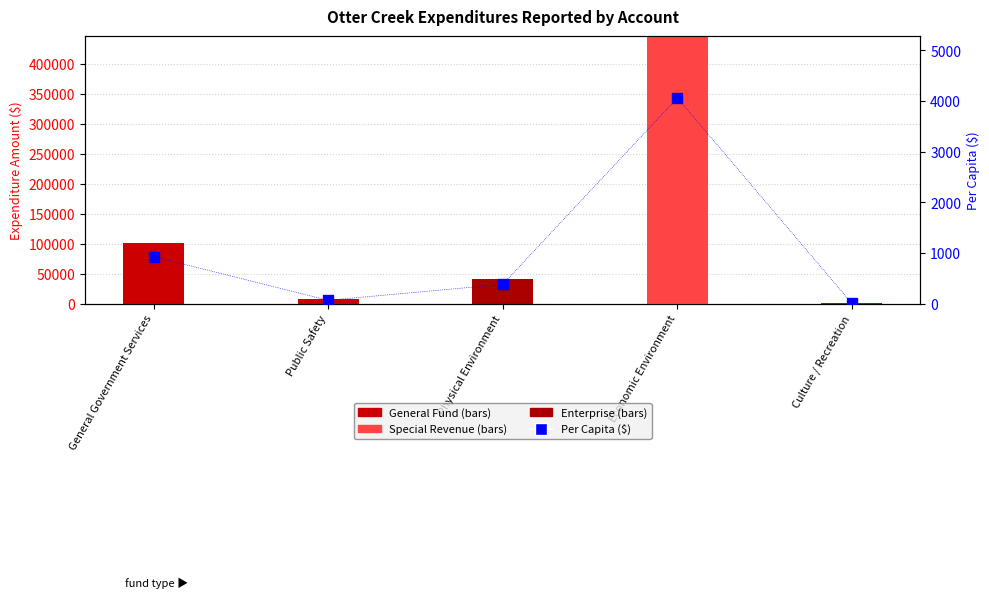

Which series has the widest spread of Y values?

Special Revenue